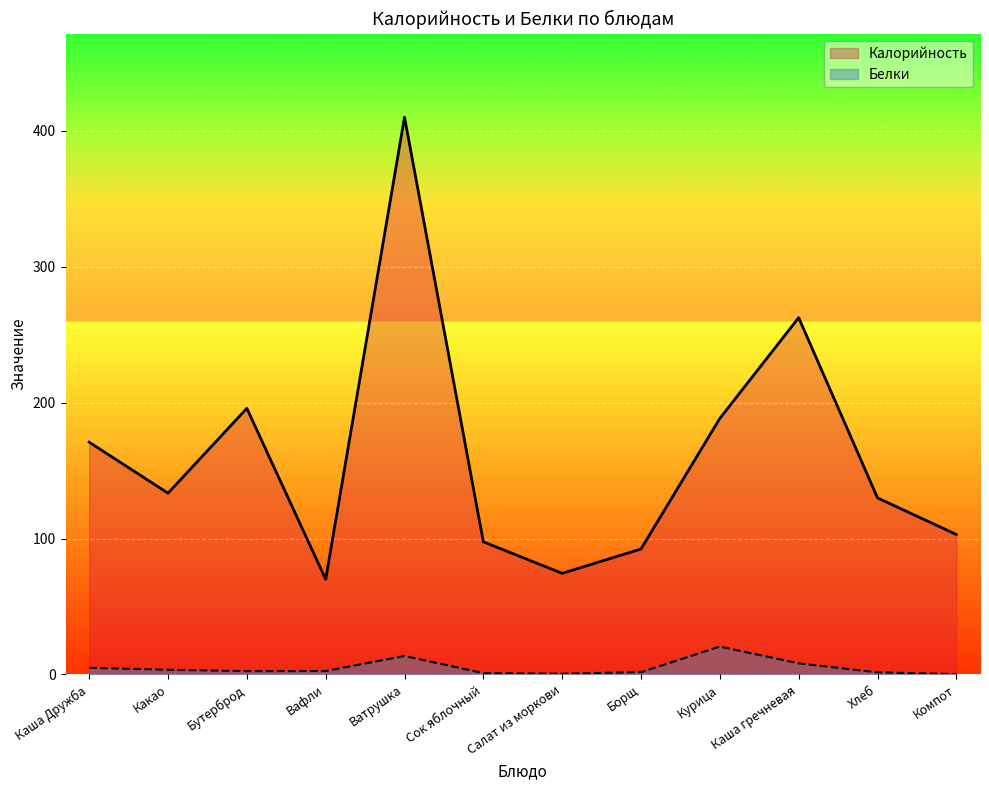

Is the value of Калорийность at Хлеб greater than the value of Белки at Курица?

Yes